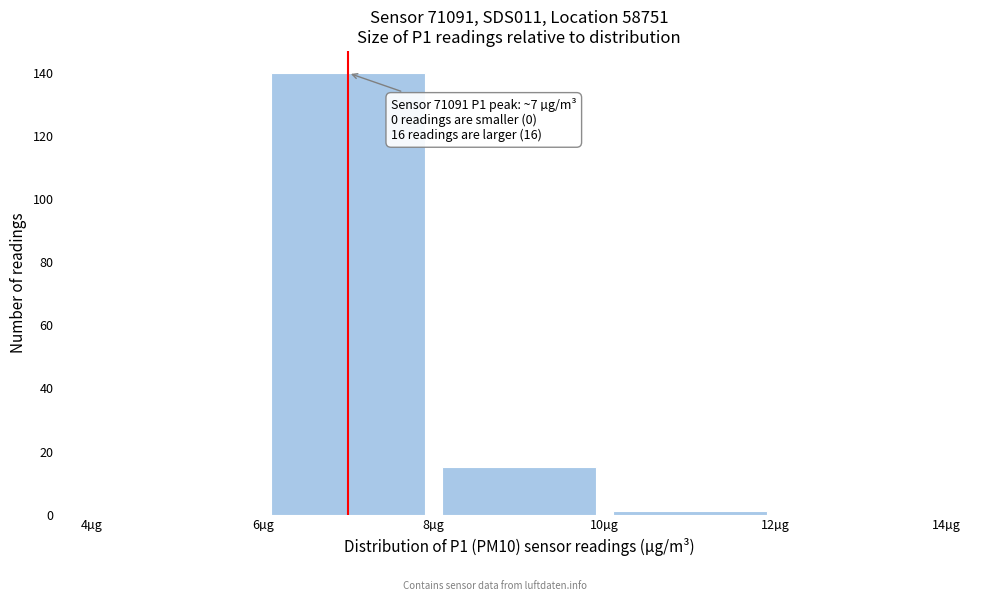

Over which range of the x-axis is the bar tallest?

6 to 8